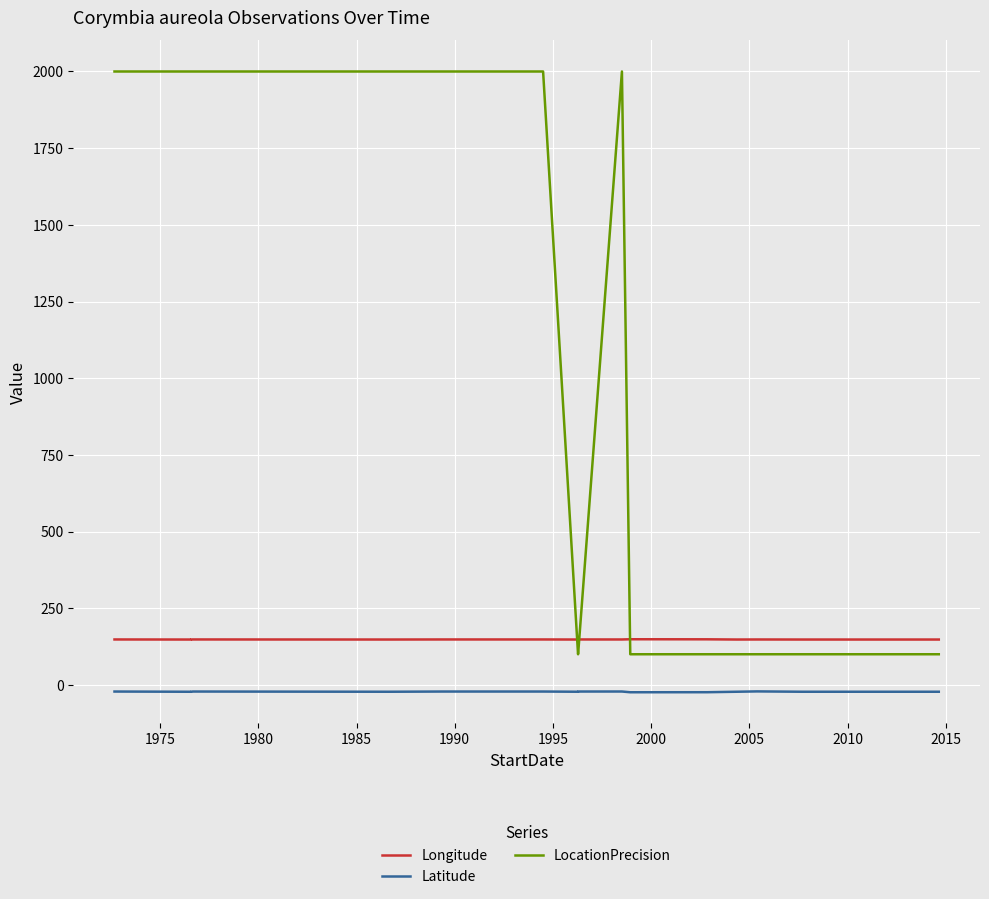

What is the sum of all Latitude values?

-463.4